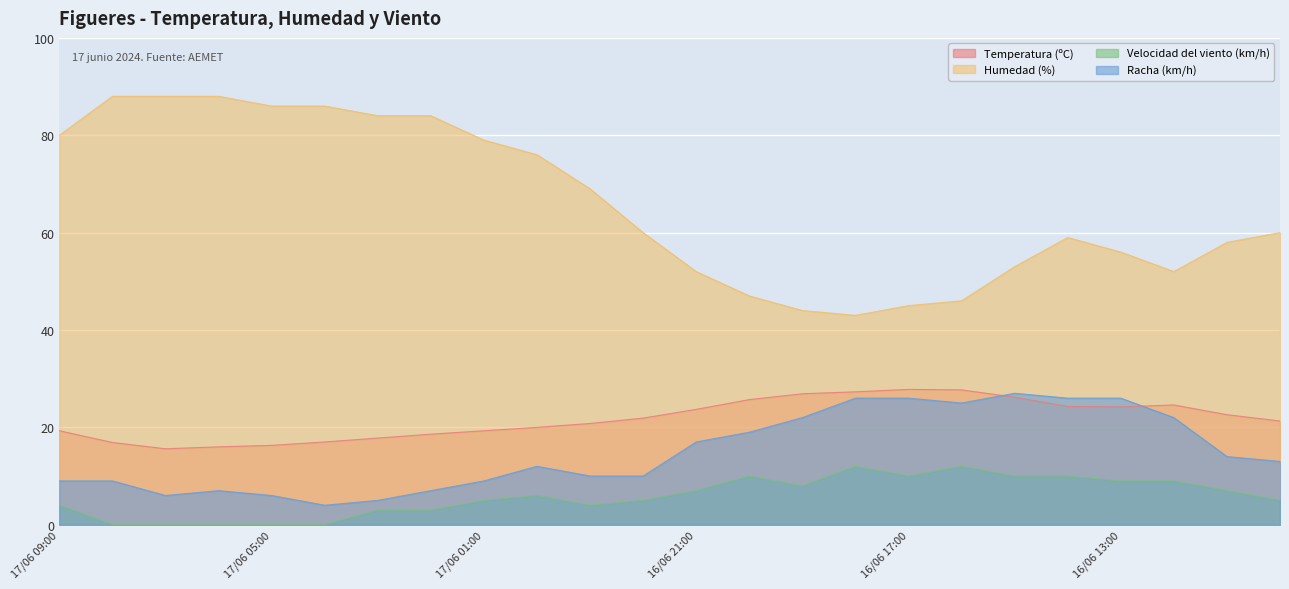

Rank the series by their maximum value, from highest to lowest.

Humedad (%), Temperatura (ºC), Racha (km/h), Velocidad del viento (km/h)